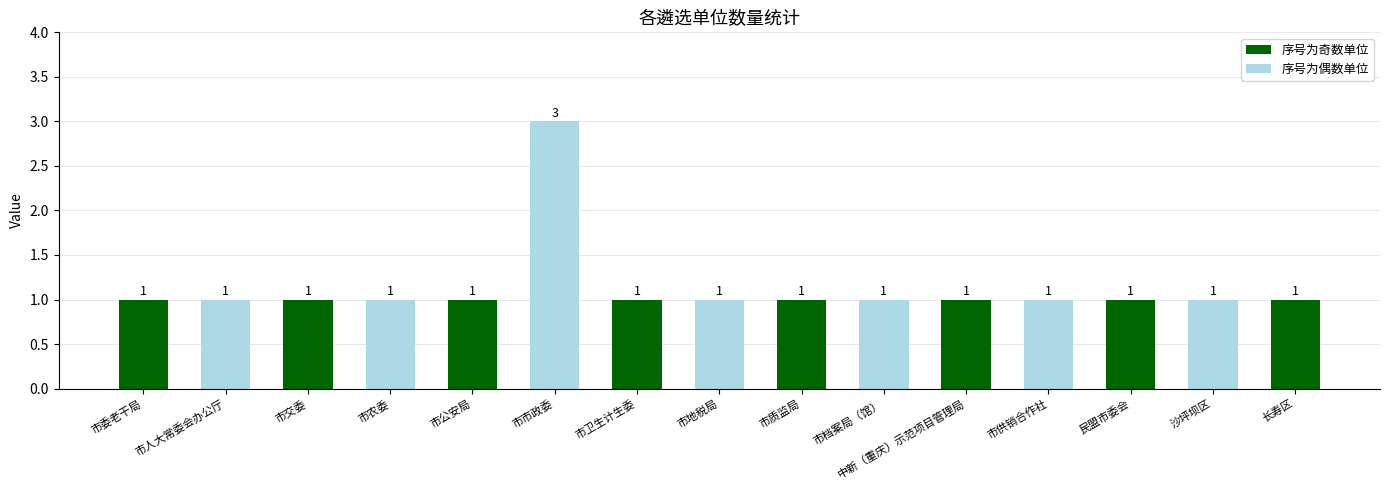

How many values are between 1 and 2?

14